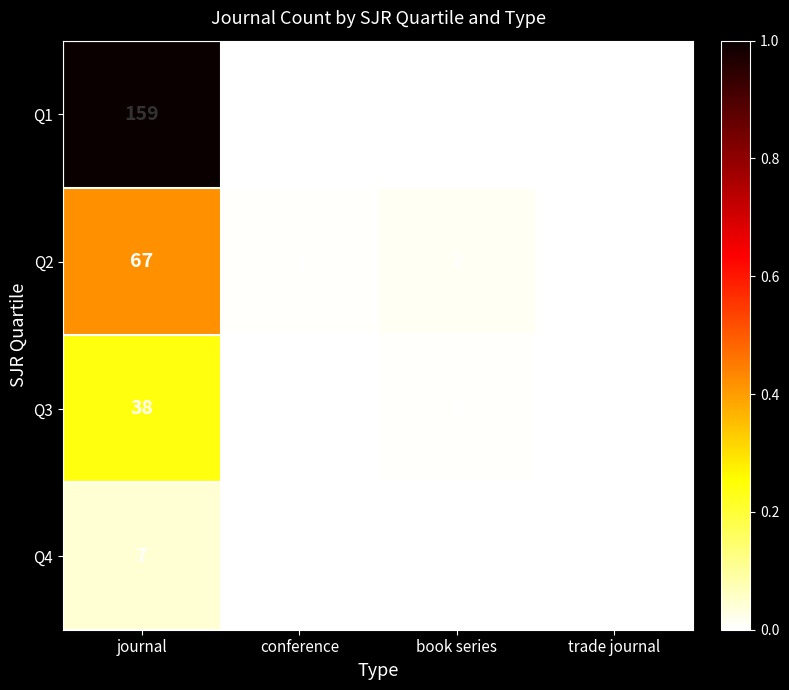

The Q1 series shows 57 at conference. True or false?

False